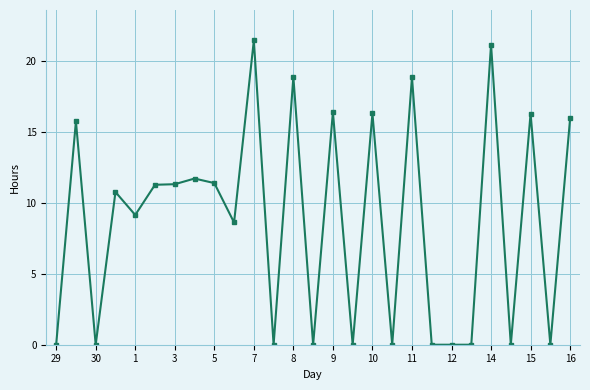

What is the greatest value displayed?

21.5